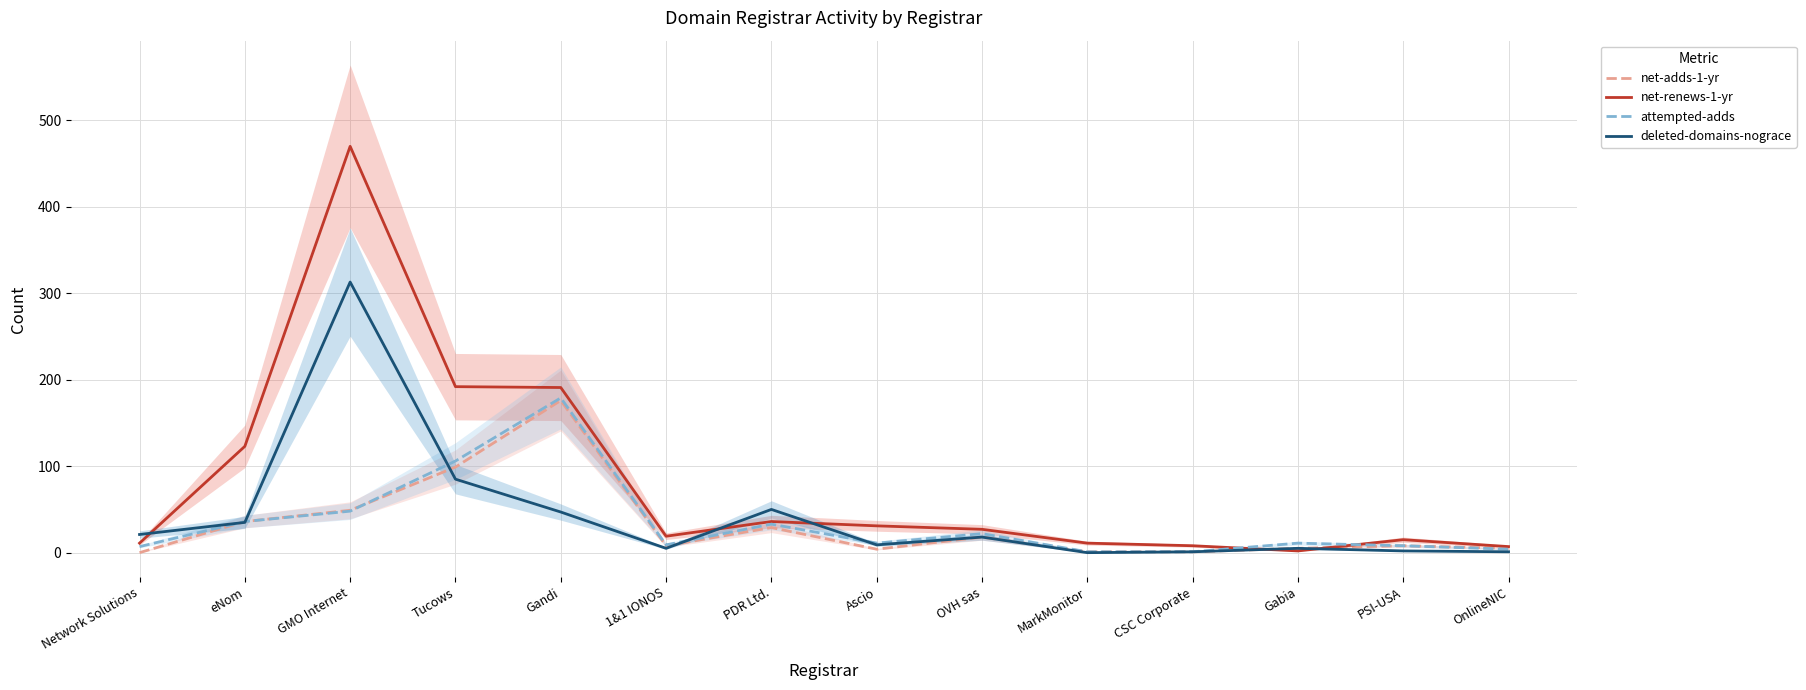

What is the maximum value for deleted-domains-nograce?

313